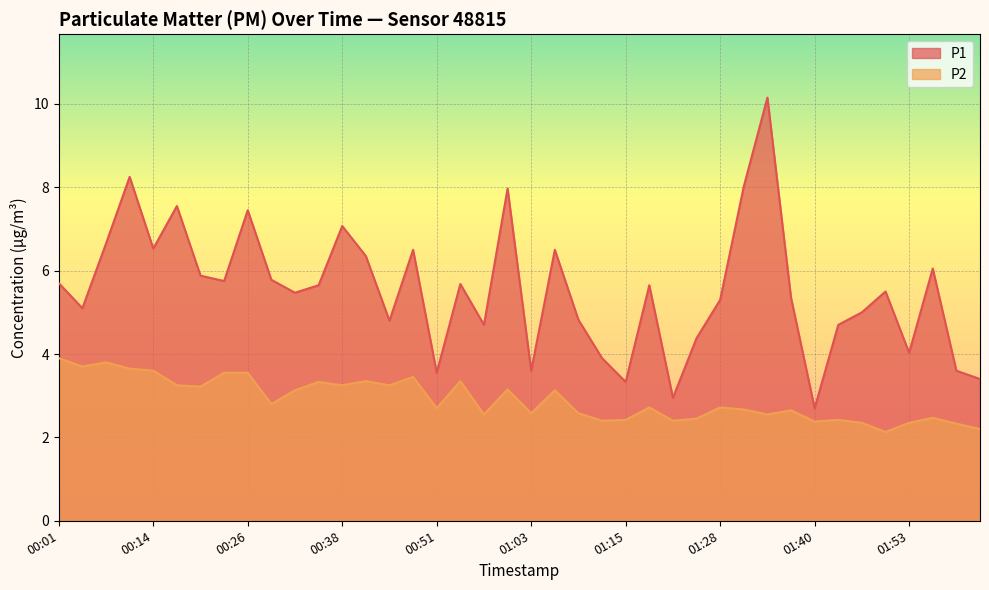

How many interior local valleys does the P2 series have?

13